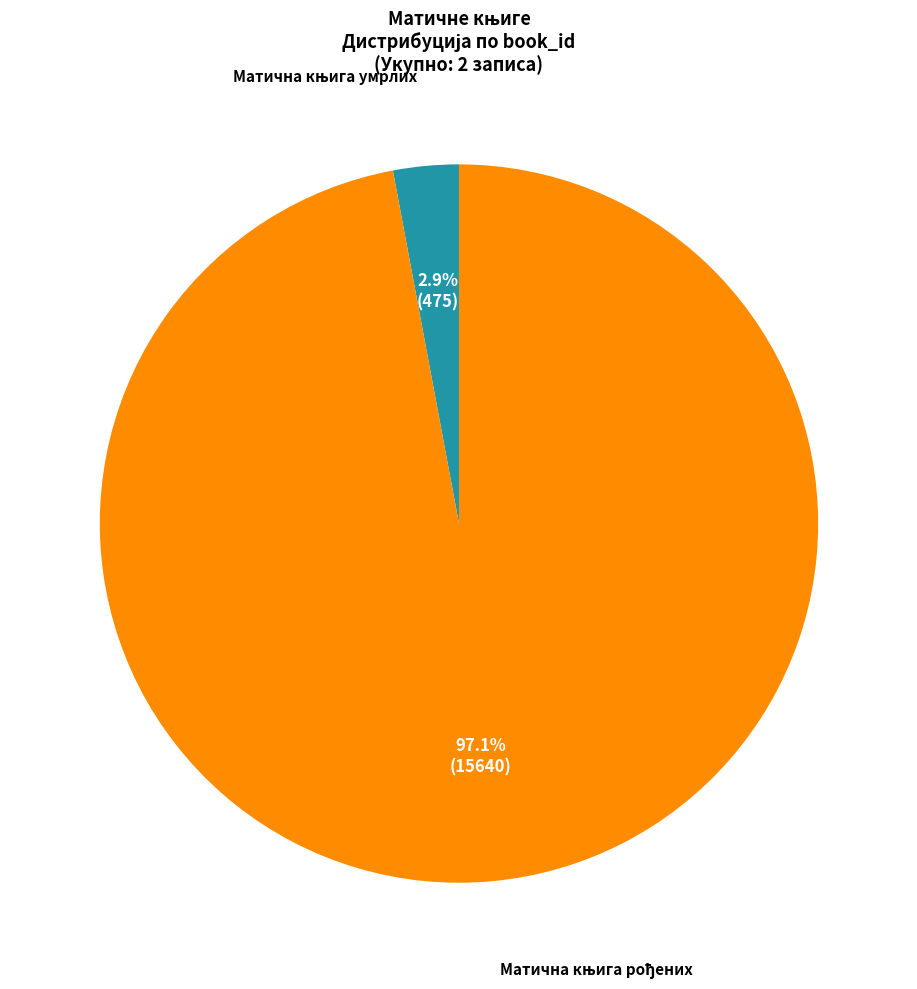

Does any single category account for the majority?

Yes